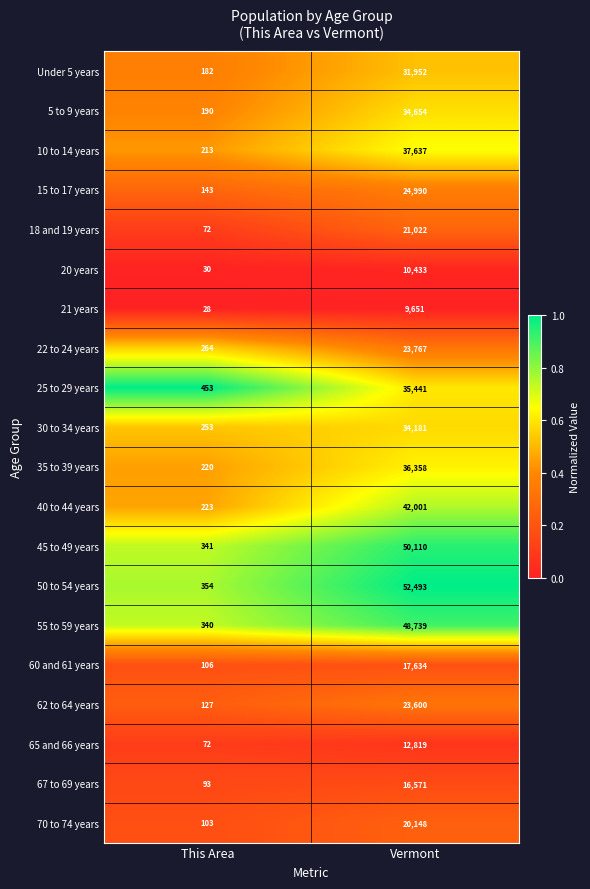

Which series has the largest range (max minus min)?

50 to 54 years